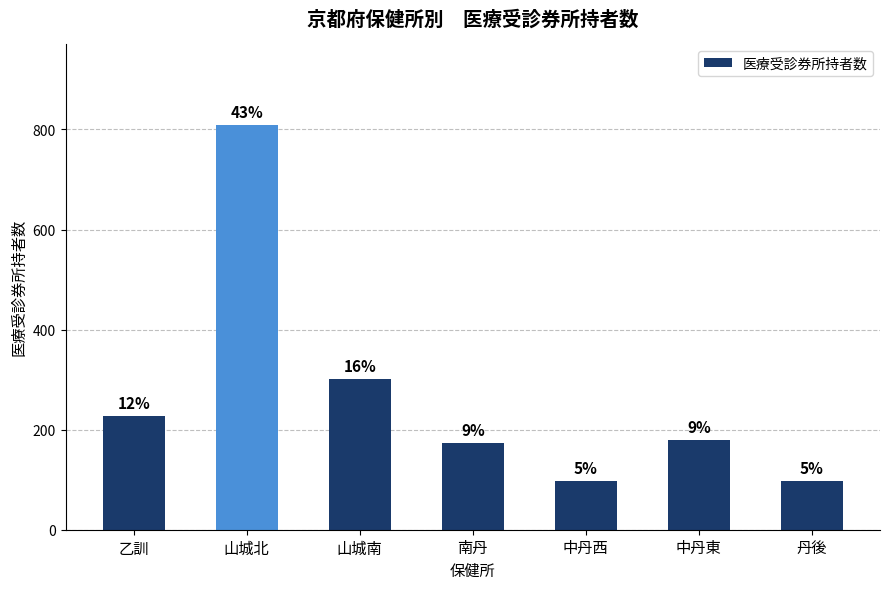

Where is the data nearest to the value 453?

山城南